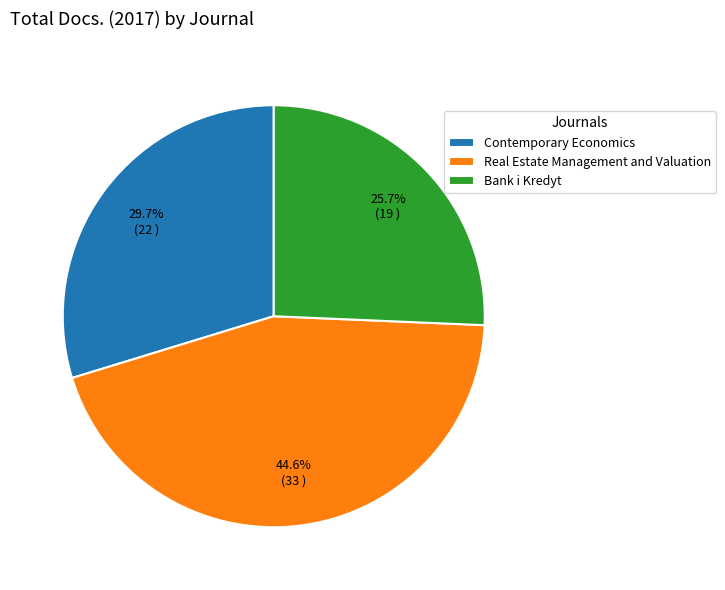

Does Real Estate Management and Valuation represent more than half of the total?

No